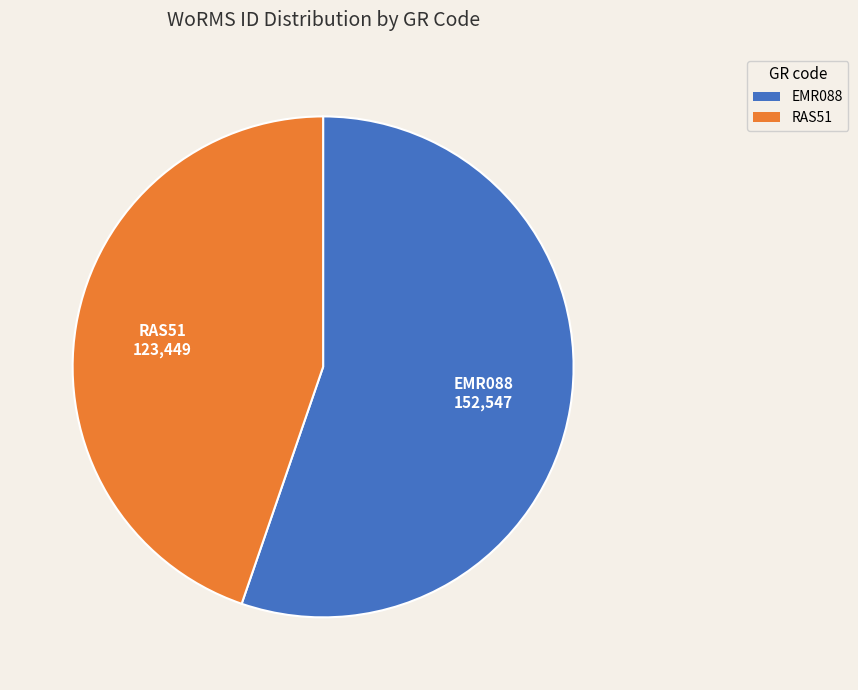

Combined, do RAS51 and EMR088 account for over 50%?

Yes